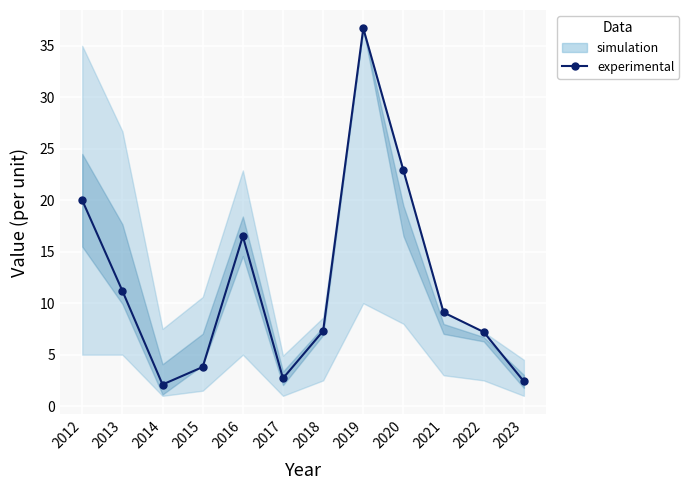

Reading left to right, what are all the values shown in this chart?

20.0	11.2	2.1	3.8	16.5	2.7	7.3	36.7	22.9	9.1	7.2	2.4